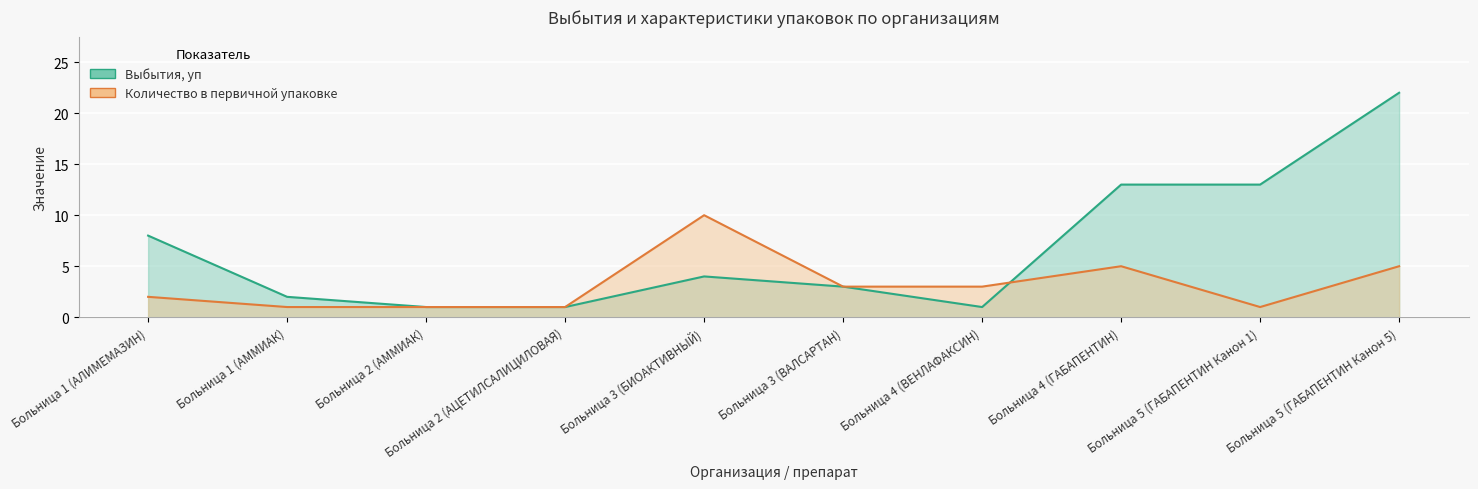

At which category does Количество в первичной упаковке reach its first local valley?

Больница 5 (ГАБАПЕНТИН Канон 1)